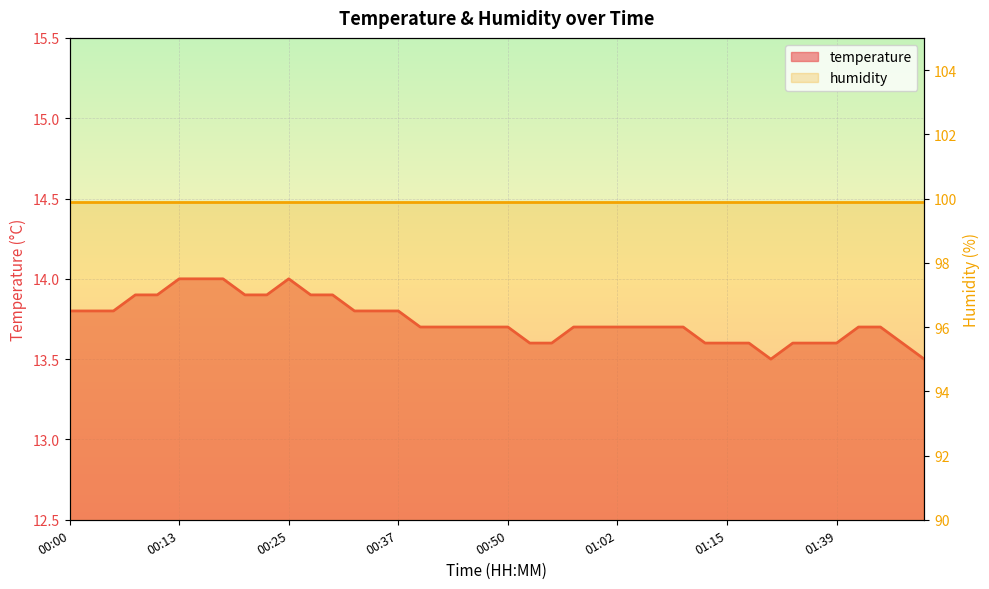

What is the maximum value shown in the chart?

14.0